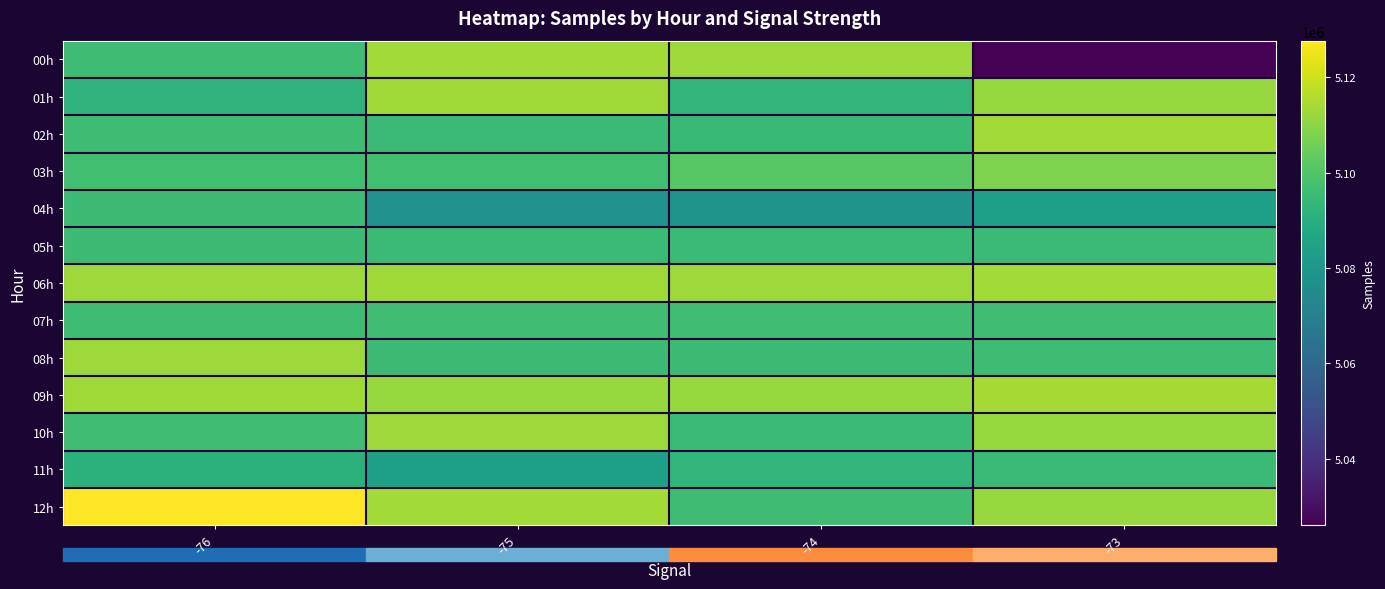

Reading left to right, list all the values displayed in this chart.

00h: -76=5096309	-75=5113505	-74=5112738	-73=5026040
01h: -76=5092106	-75=5113135	-74=5092831	-73=5111990
02h: -76=5095992	-75=5095196	-74=5094856	-73=5113462
03h: -76=5096855	-75=5097094	-74=5101165	-73=5108034
04h: -76=5095768	-75=5078424	-74=5078799	-73=5084041
05h: -76=5095629	-75=5095477	-74=5095404	-73=5095378
06h: -76=5112803	-75=5113364	-74=5113002	-73=5113491
07h: -76=5096166	-75=5096453	-74=5096685	-73=5096352
08h: -76=5112855	-75=5095812	-74=5095766	-73=5095992
09h: -76=5113135	-75=5112031	-74=5111990	-73=5114118
10h: -76=5096353	-75=5113002	-74=5095478	-73=5112031
11h: -76=5091381	-75=5084041	-74=5092831	-73=5095196
12h: -76=5127728	-75=5113505	-74=5096309	-73=5111990